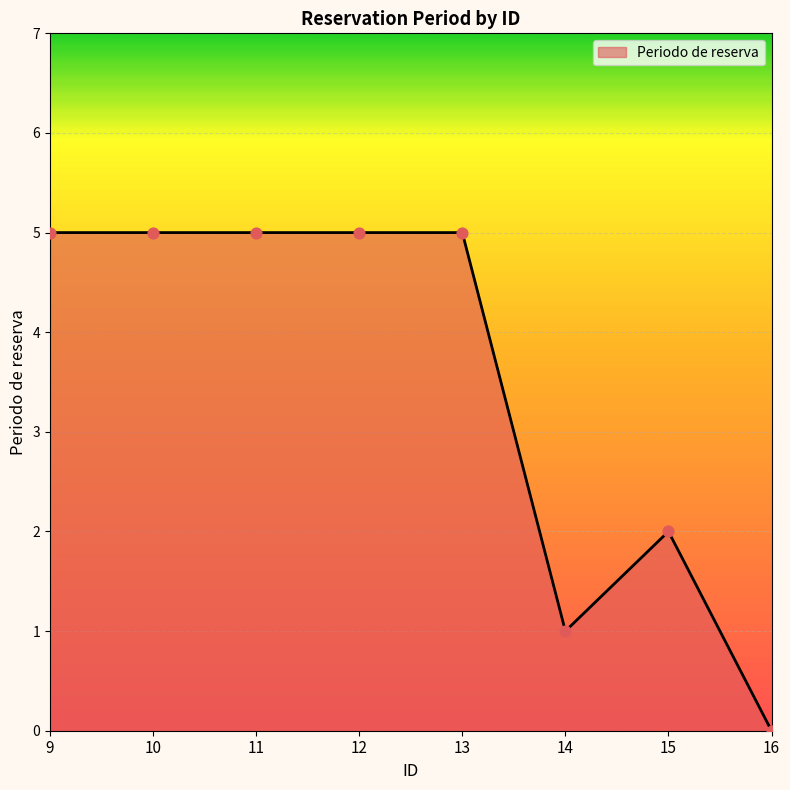

Which has a higher value, 13 or 14?

13